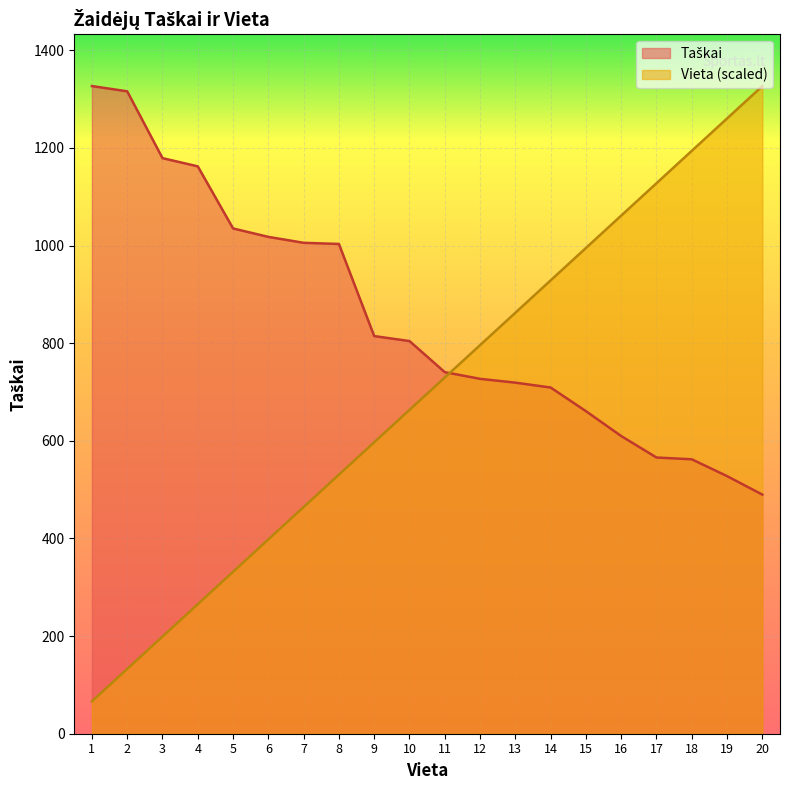

Reading left to right, what are all the values shown in this chart?

Taškai: 1=1326.8	2=1316.0	3=1179.1	4=1162.3	5=1035.1	6=1017.8	7=1005.7	8=1003.3	9=814.6	10=804.4	11=740.7	12=727.0	13=719.2	14=709.2	15=660.8	16=609.8	17=565.8	18=562.2	19=527.7	20=489.8
Vieta: 1=66.3	2=132.7	3=199.0	4=265.4	5=331.7	6=398.0	7=464.4	8=530.7	9=597.1	10=663.4	11=729.7	12=796.1	13=862.4	14=928.8	15=995.1	16=1061.4	17=1127.8	18=1194.1	19=1260.5	20=1326.8